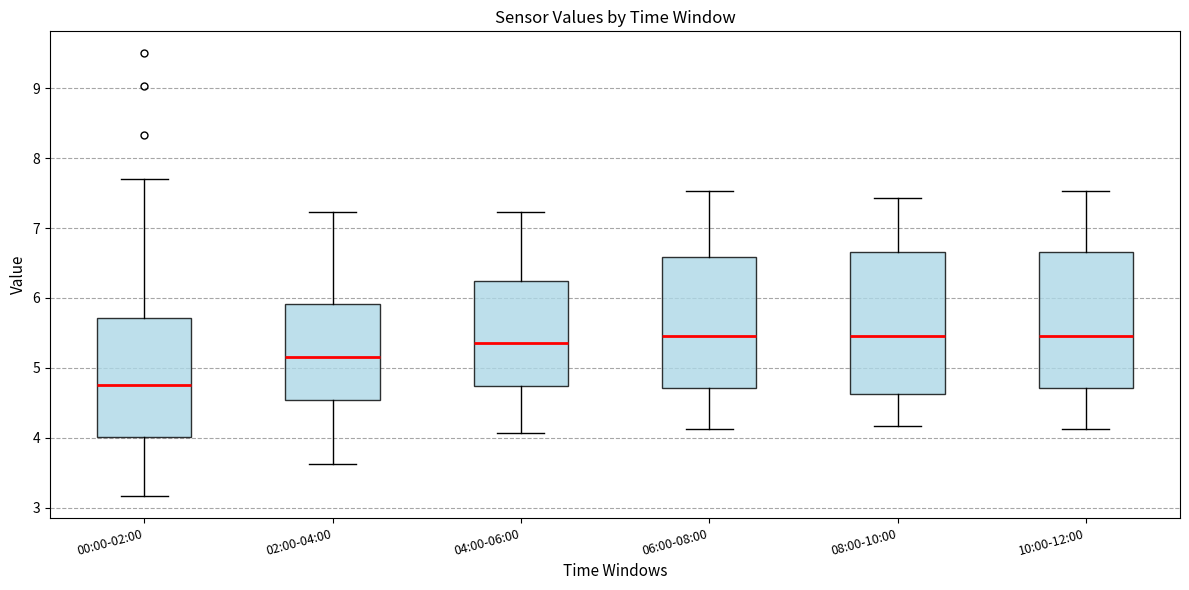

Reading left to right, read every box against the y-axis: the position of its median line, the range the box covers, and the ends of its whiskers. The values are not printed on the chart, so give them approximately, as read against the axis.

00:00-02:00: median 4.8, box 4.0 to 5.7, whiskers 3.2 to 7.7
02:00-04:00: median 5.2, box 4.5 to 5.9, whiskers 3.6 to 7.2
04:00-06:00: median 5.4, box 4.7 to 6.2, whiskers 4.1 to 7.2
06:00-08:00: median 5.5, box 4.7 to 6.6, whiskers 4.1 to 7.5
08:00-10:00: median 5.5, box 4.6 to 6.7, whiskers 4.2 to 7.4
10:00-12:00: median 5.5, box 4.7 to 6.7, whiskers 4.1 to 7.5